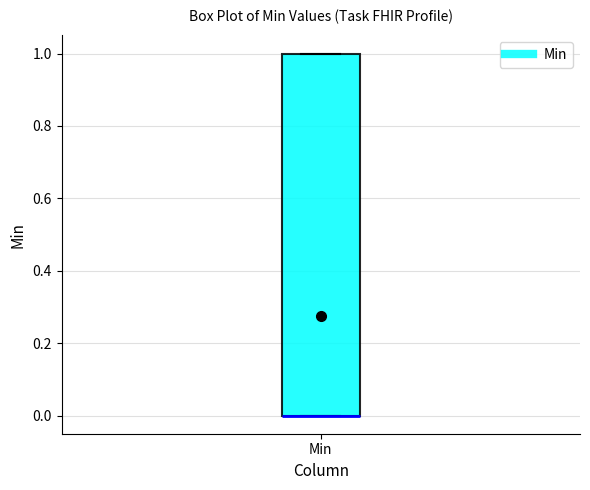

Where is the lower edge of the box for Min on the y-axis? The values are not printed on the chart, so give them approximately, as read against the axis.

0